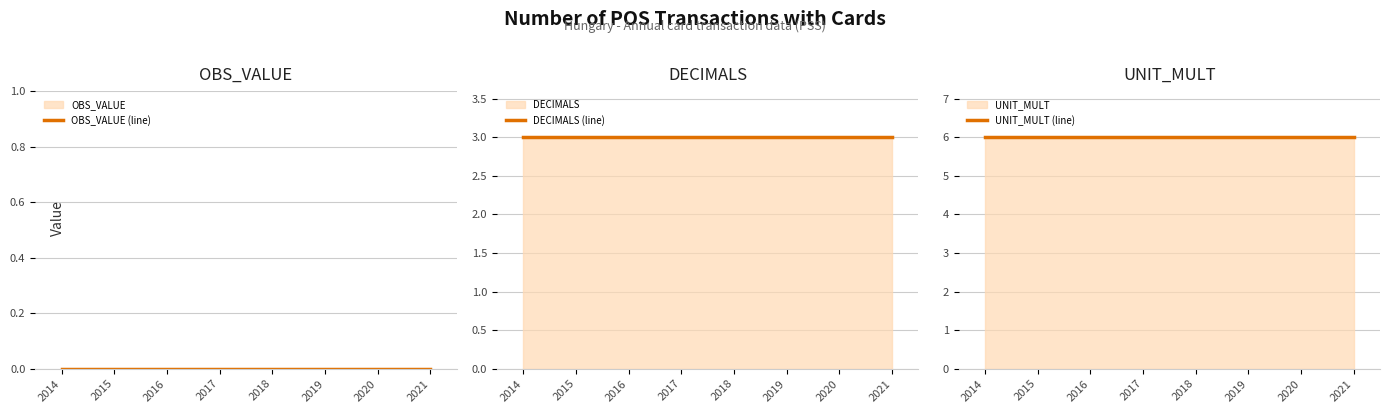

Reading left to right, extract all data points from this chart.

OBS_VALUE (line): 0	0	0	0	0	0	0	0
DECIMALS (line): 3	3	3	3	3	3	3	3
UNIT_MULT (line): 6	6	6	6	6	6	6	6